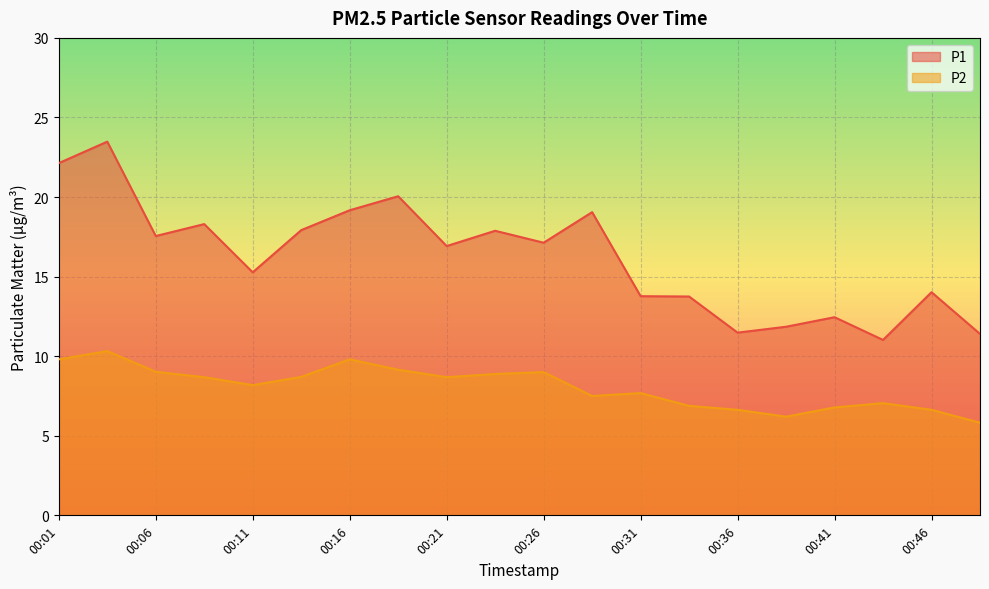

Rank the series by their average value, from highest to lowest.

P1, P2